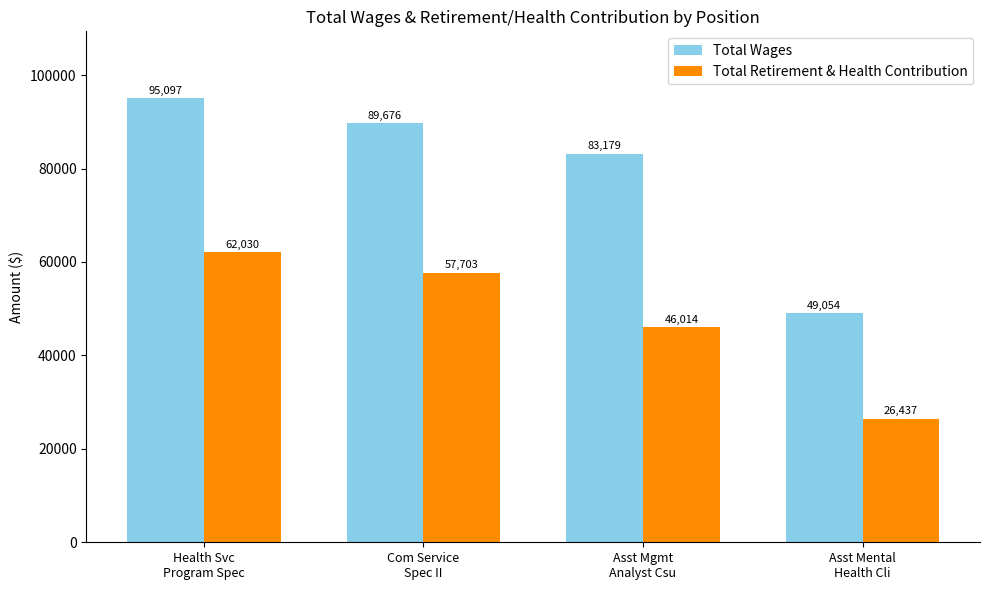

What is the value of the Total Retirement & Health Contribution bar at the 4th from the left?

26437